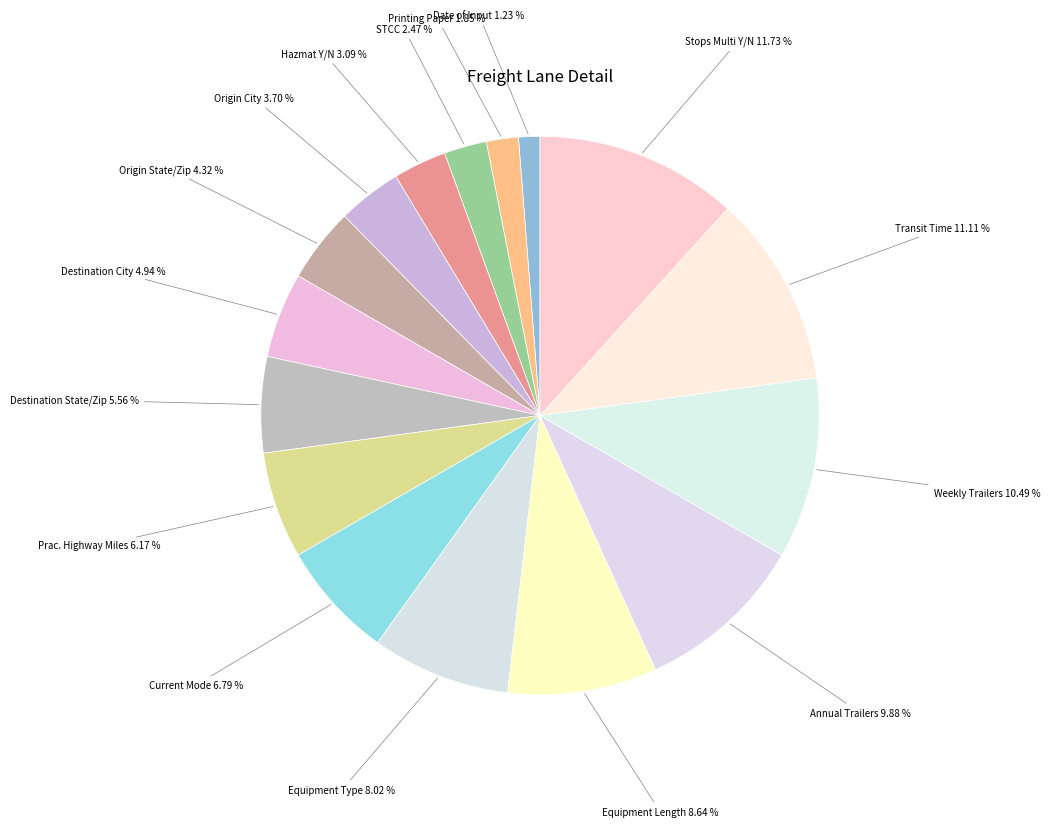

Is it true that Weekly Trailers is 10% of the pie?

True